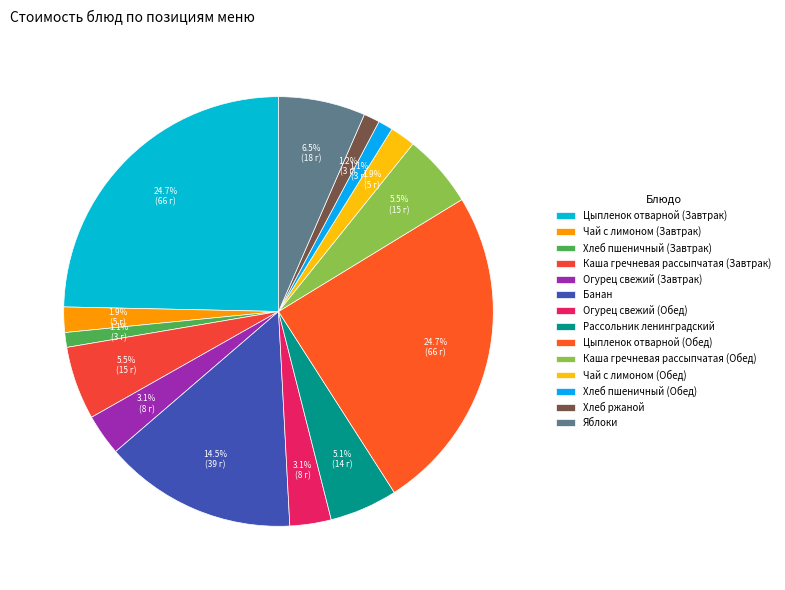

Do Огурец свежий (Обед) and Чай с лимоном (Обед) together represent more than half of the pie?

No